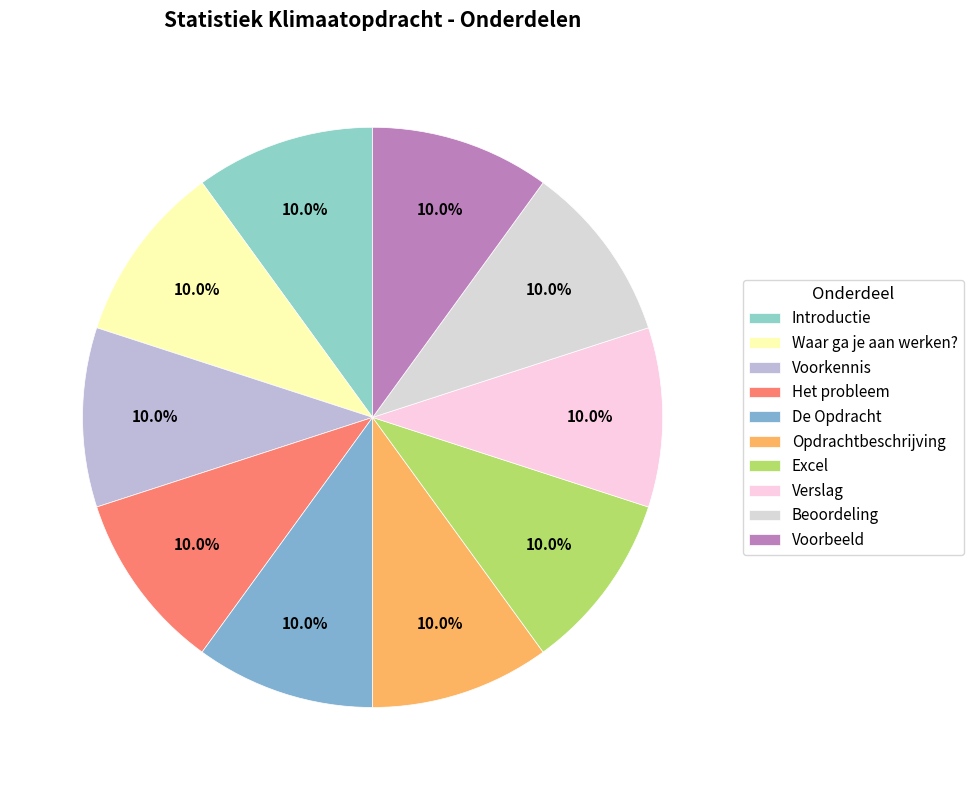

To the nearest percent, what percentage of the pie is Excel?

10%